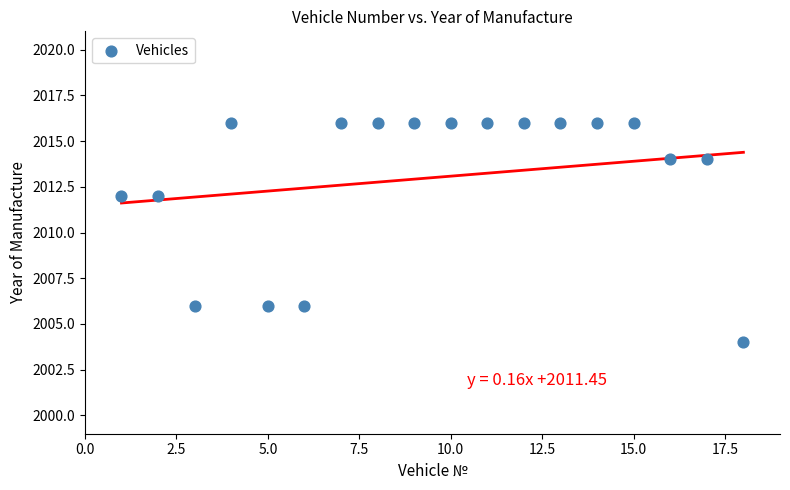

What is the range of Y values (max minus min)?

12